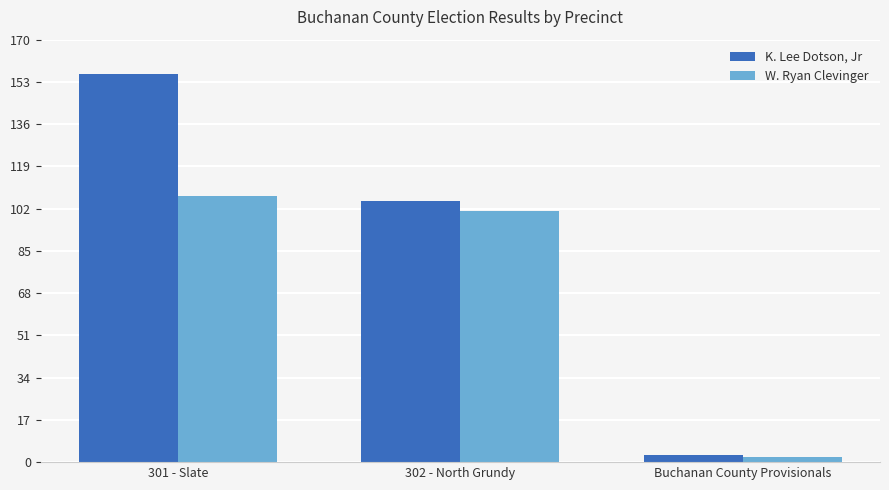

Which series has the widest spread of values?

K. Lee Dotson, Jr